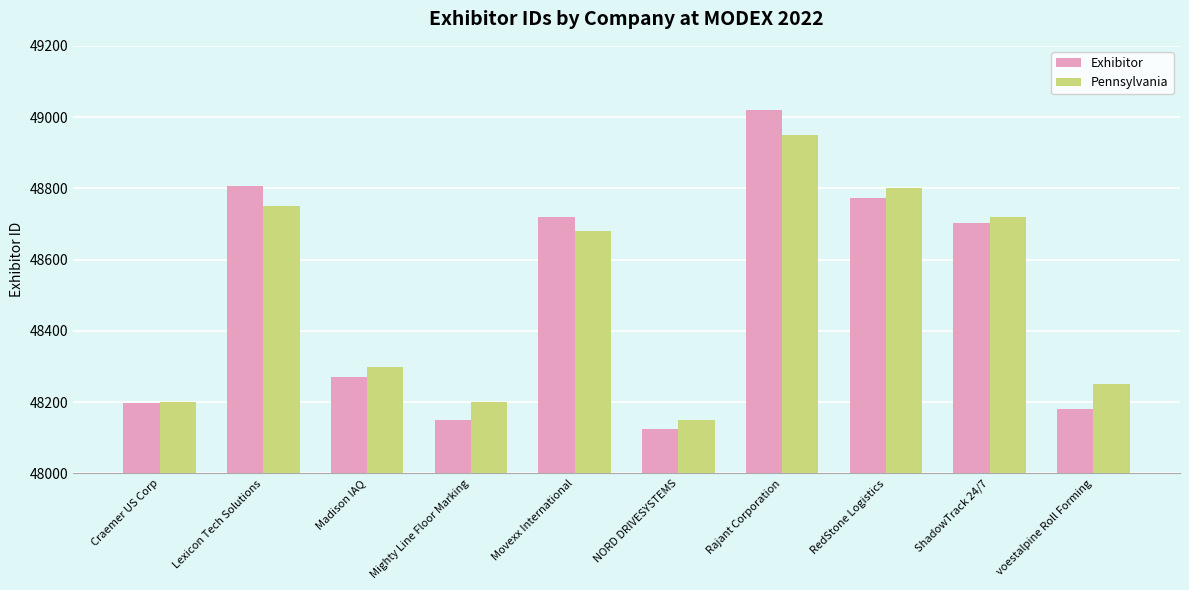

How many groups of bars are there?

10